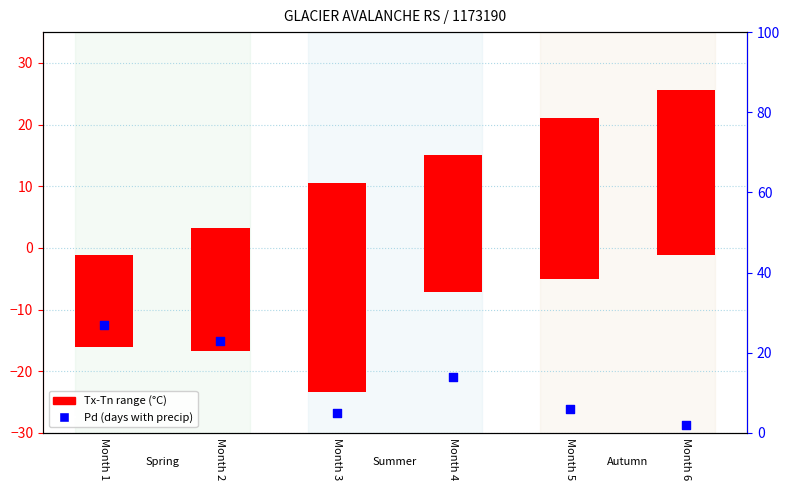

What is the change in value from Month 3 to Month 6?

-3